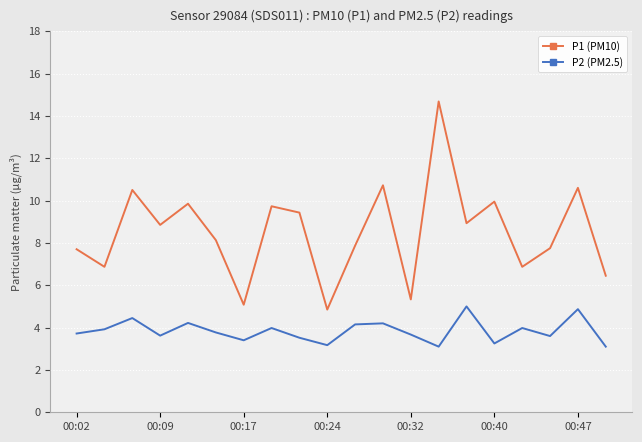

True or false: P1 (PM10) and P2 (PM2.5) cross at least once.

False